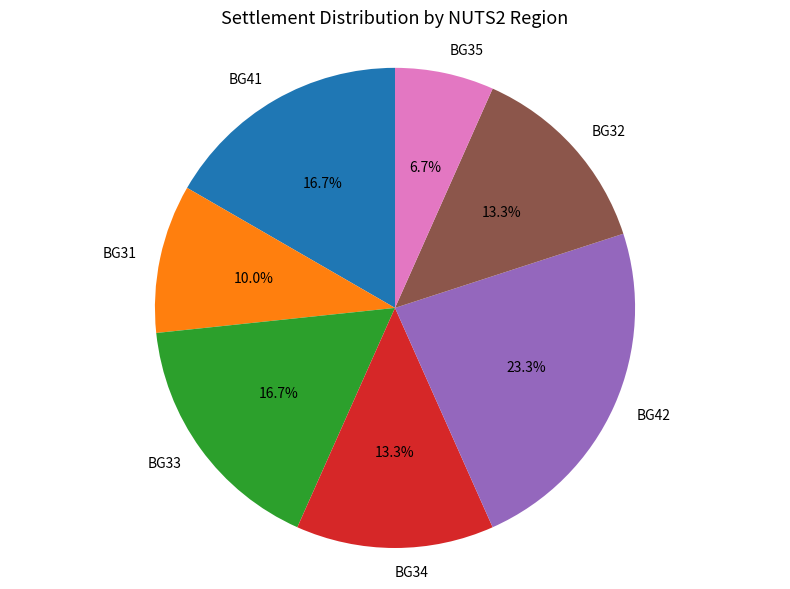

Which slice is the smallest?

BG35